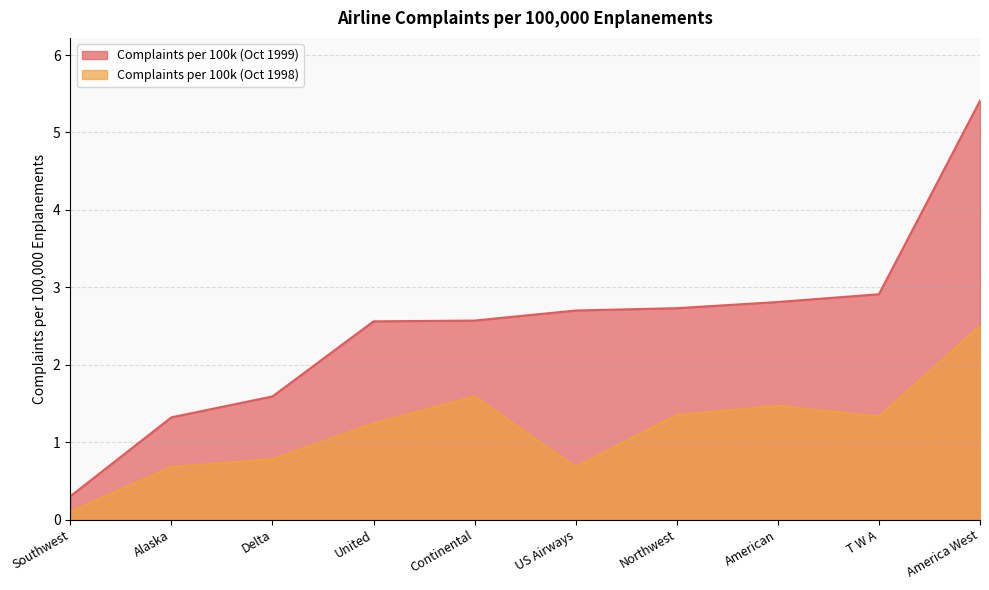

The Complaints per 100k (Oct 1998) series shows 2.5 at America West. True or false?

True